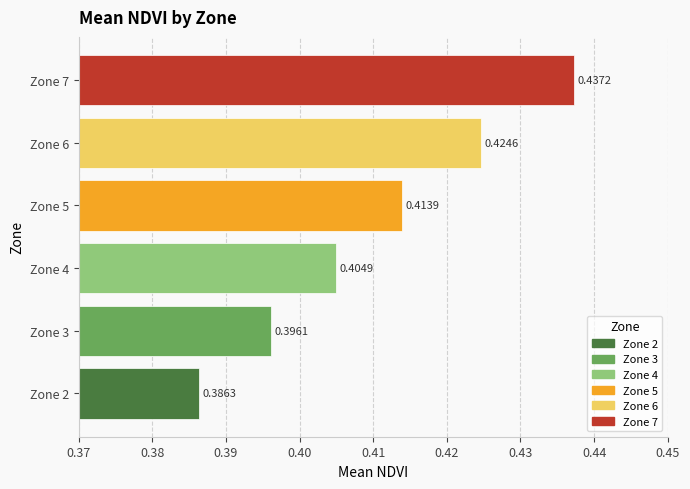

List the labels in order of value, smallest first.

Zone 2, Zone 3, Zone 4, Zone 5, Zone 6, Zone 7